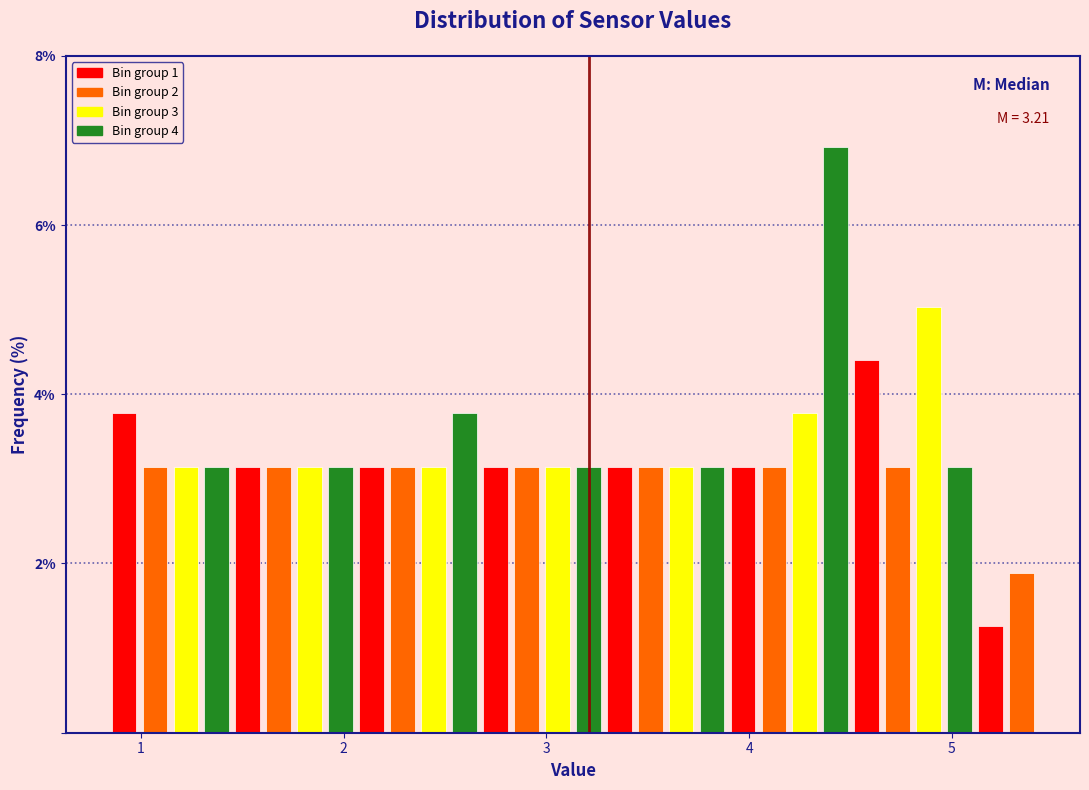

Read against the x-axis, roughly where is the centre of the tallest bar?

4.4